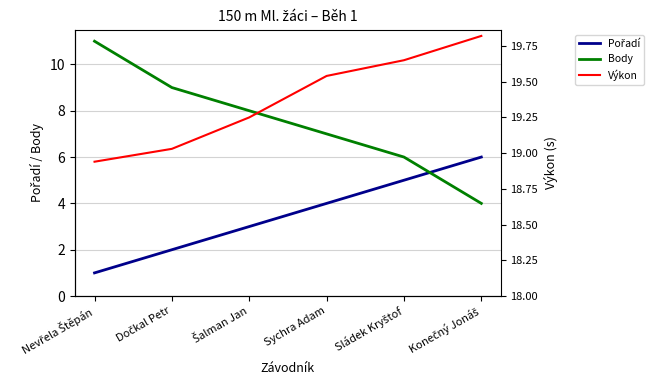

At how many categories does at least one series exceed 15?

6